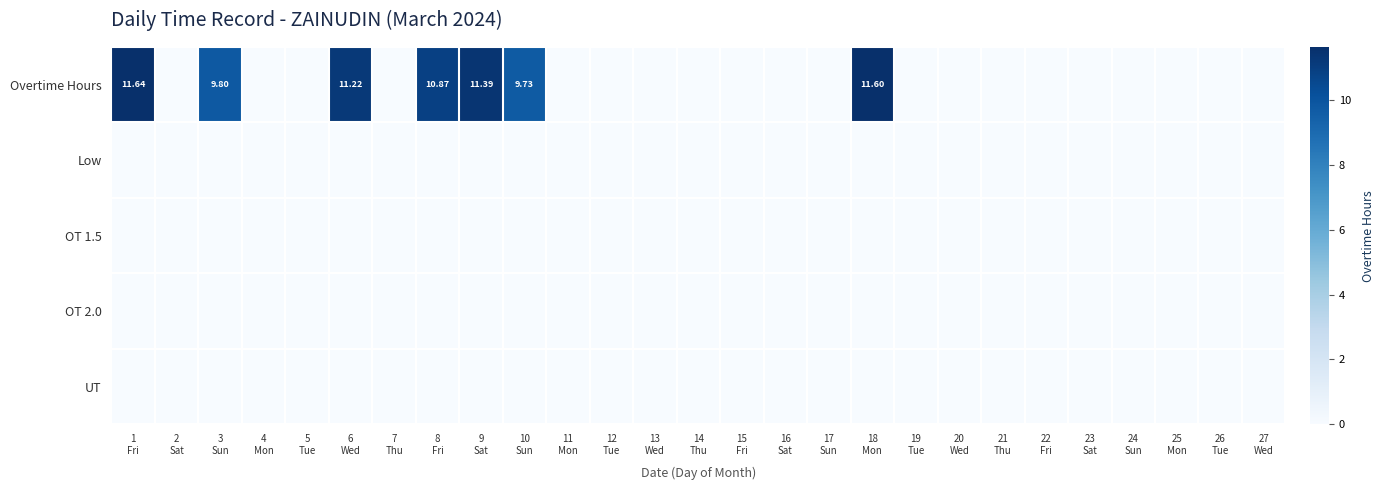

Which series changed the most between 1 Fri and 11 Mon?

Overtime Hours